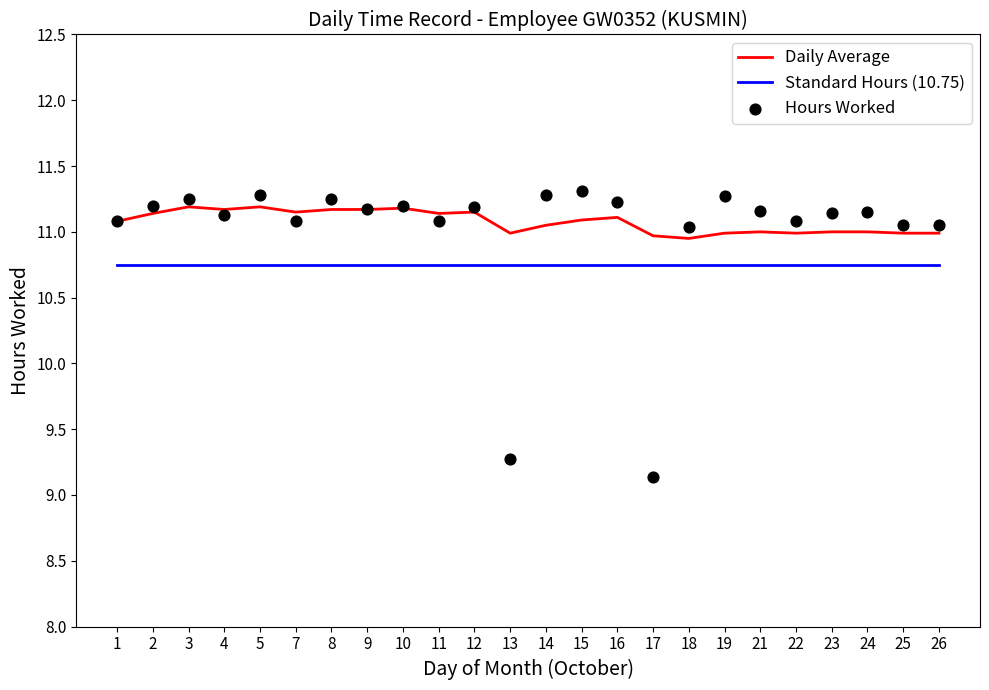

Which series contains the highest Y value?

Hours Worked